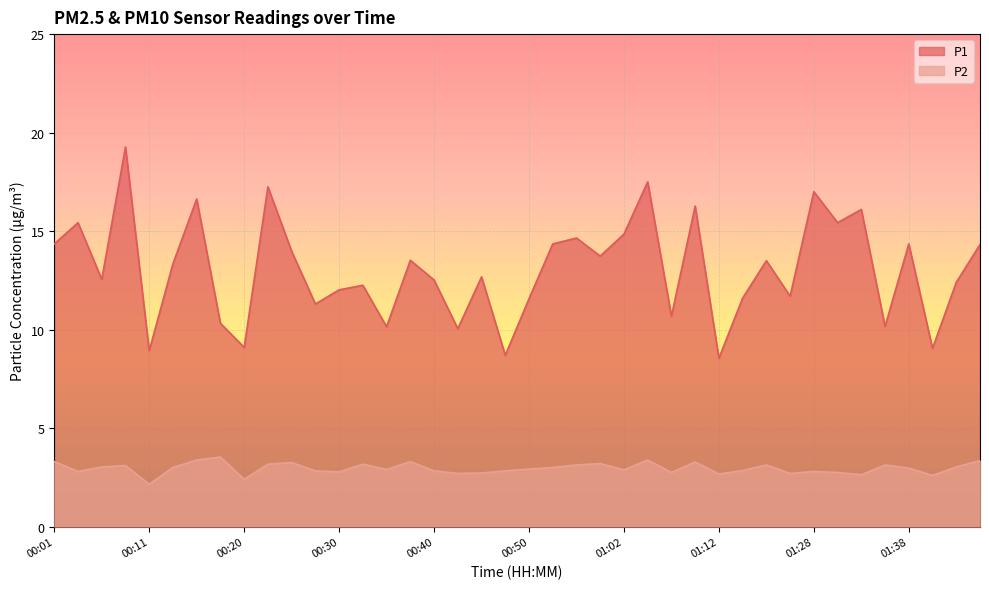

Is the value of P2 at 00:50 greater than the value of P1 at 00:45?

No